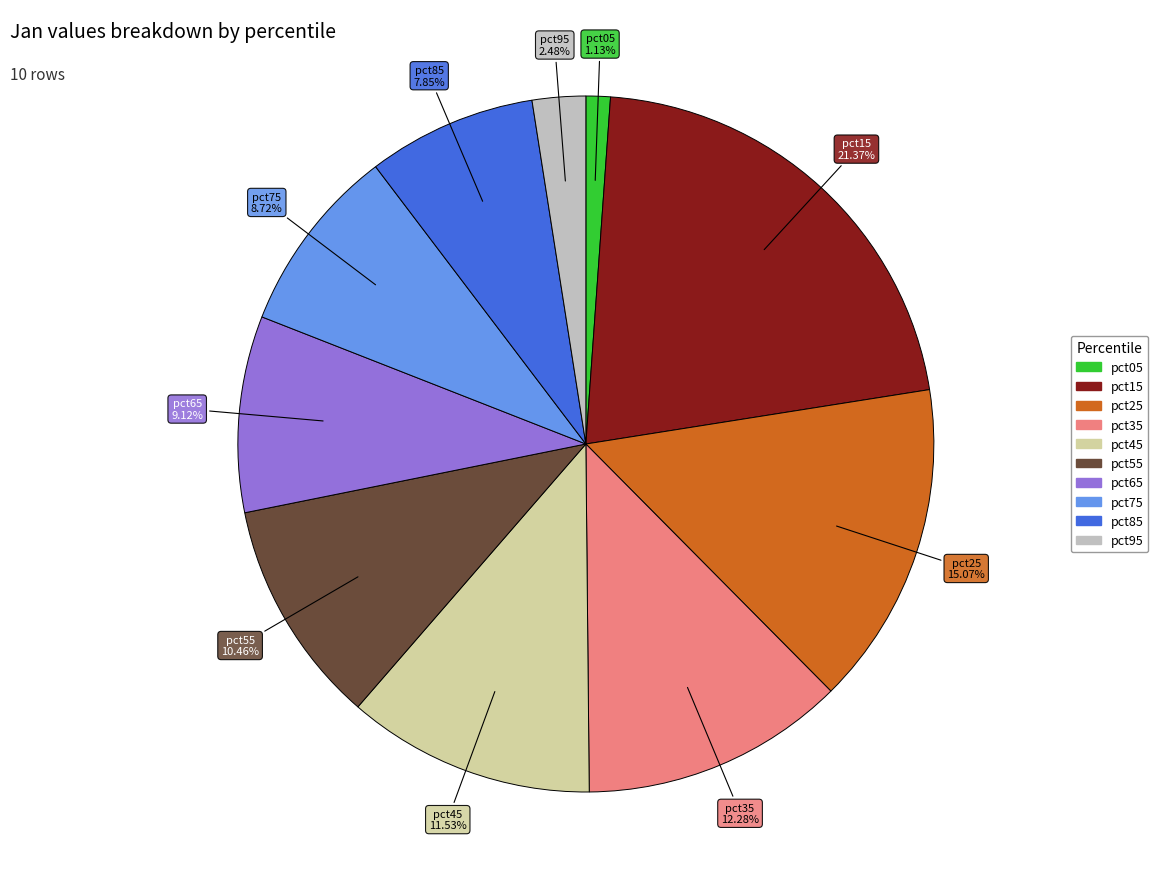

Between pct85 and pct95, which is larger?

pct85